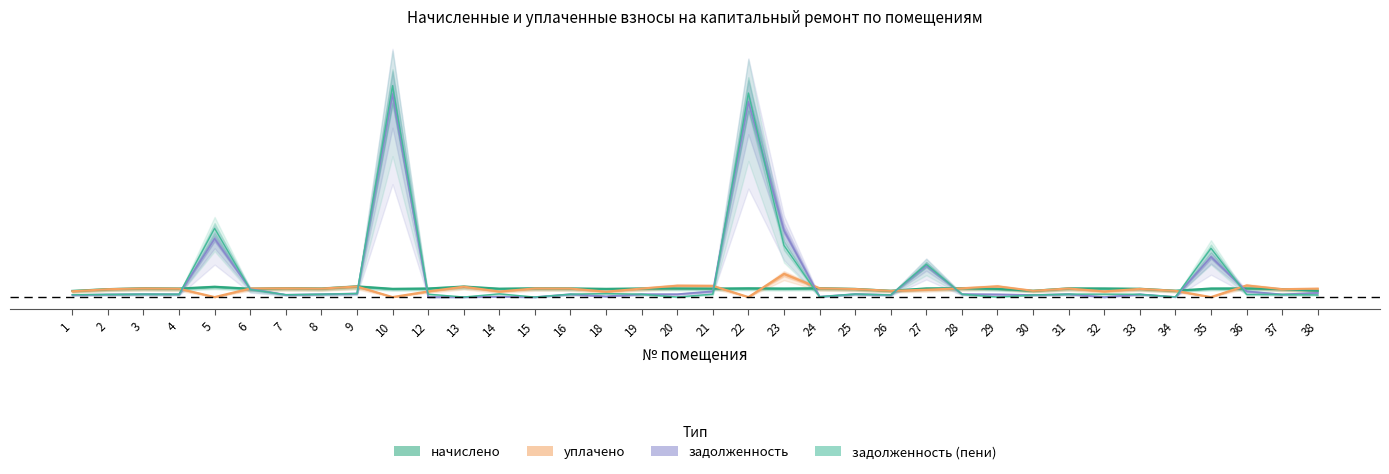

Reading right to left, what are all the values shown in this chart?

задолженность: 0.0	0.0	0.0	0.2	0.0	0.0	0.0	0.0	0.0	0.0	0.0	0.1	0.0	0.0	0.0	0.3	0.8	0.0	0.0	0.0	0.0	0.0	0.0	0.0	0.0	0.0	0.9	0.0	0.0	0.0	0.0	0.2	0.0	0.0	0.0	0.0
задолженность (пени): 0.0	0.0	0.0	0.2	0.0	0.0	0.0	0.0	0.0	0.0	0.0	0.1	0.0	0.0	0.0	0.2	0.9	0.0	0.0	0.0	0.0	0.0	0.0	0.0	0.0	0.0	0.9	0.0	0.0	0.0	0.0	0.3	0.0	0.0	0.0	0.0
начислено: 0.0	0.0	0.0	0.0	0.0	0.0	0.0	0.0	0.0	0.0	0.0	0.0	0.0	0.0	0.0	0.0	0.0	0.0	0.0	0.0	0.0	0.0	0.0	0.0	0.0	0.0	0.0	0.0	0.0	0.0	0.0	0.0	0.0	0.0	0.0	0.0
уплачено: 0.0	0.0	0.0	0.0	0.0	0.0	0.0	0.0	0.0	0.0	0.0	0.0	0.0	0.0	0.0	0.1	0.0	0.0	0.0	0.0	0.0	0.0	0.0	0.0	0.0	0.0	0.0	0.0	0.0	0.0	0.0	0.0	0.0	0.0	0.0	0.0